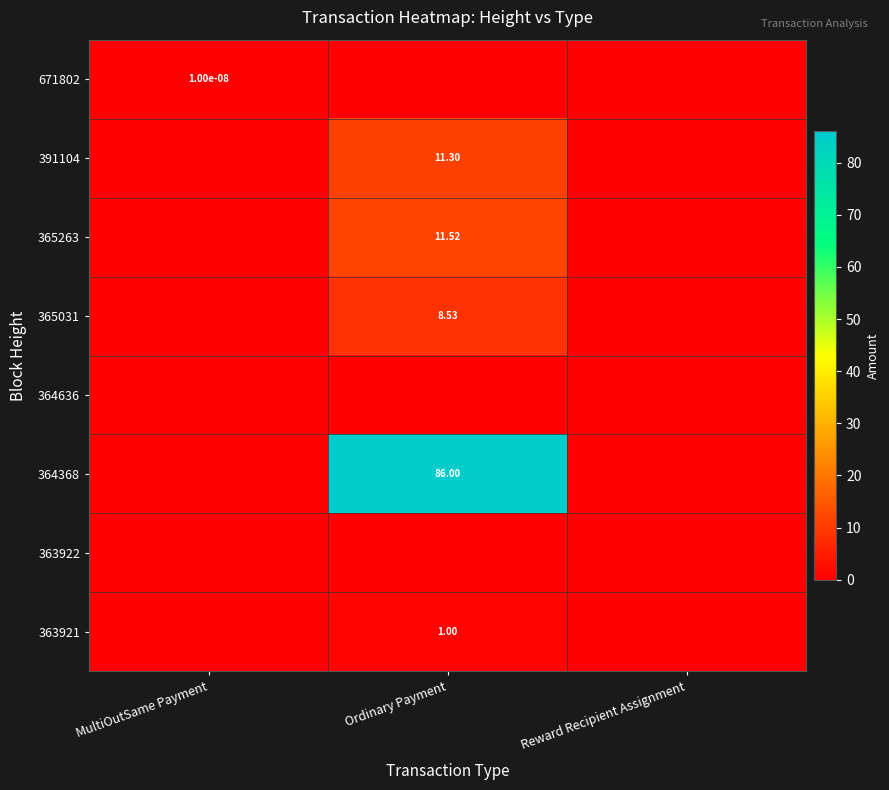

List the series in order of their peak value, highest first.

364368, 365263, 391104, 365031, 363921, 671802, 364636, 363922